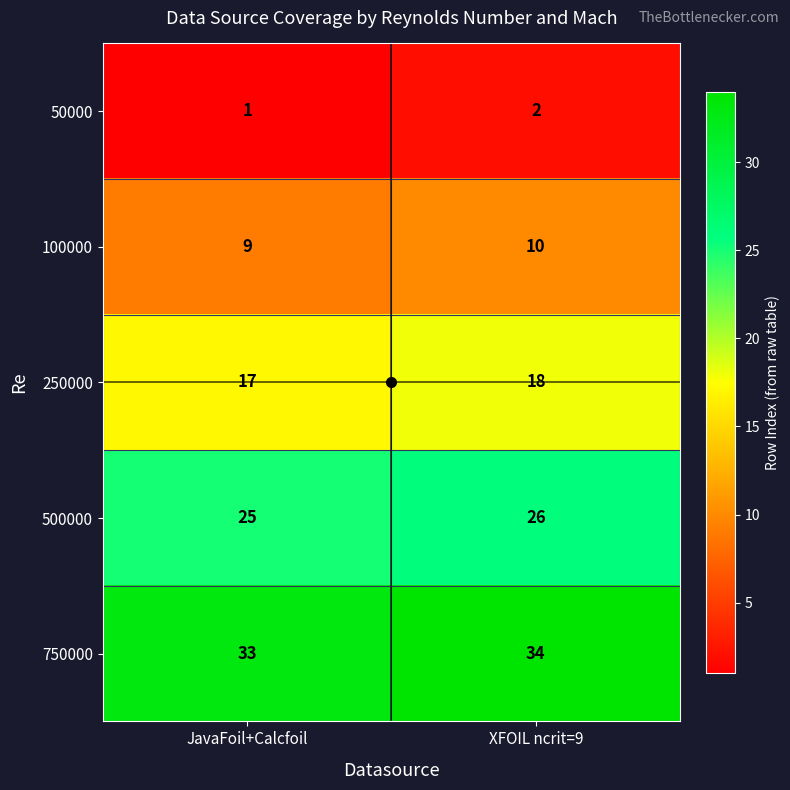

Is the value of 50000 at JavaFoil+Calcfoil greater than the value of 500000 at JavaFoil+Calcfoil?

No